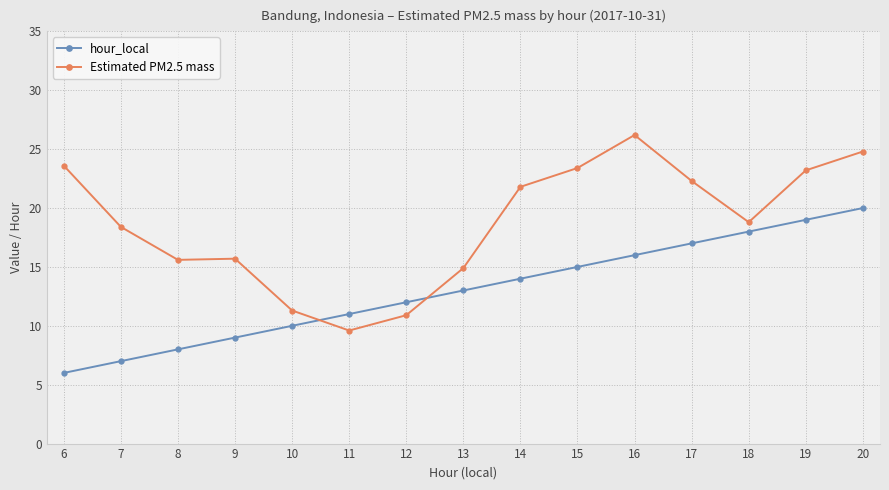

Is the value of Estimated PM2.5 mass at 9 greater than the value of hour_local at 12?

Yes